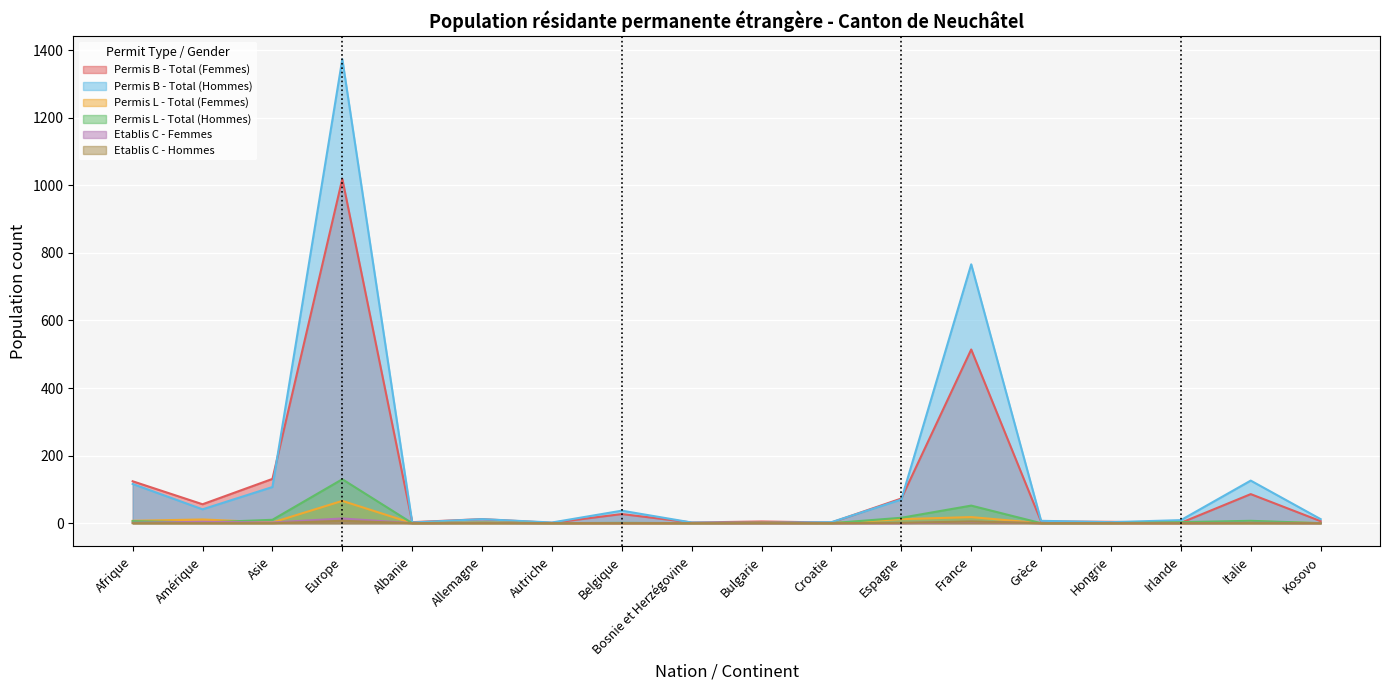

Where is the first local minimum for Permis B - Total (Hommes)?

Amérique